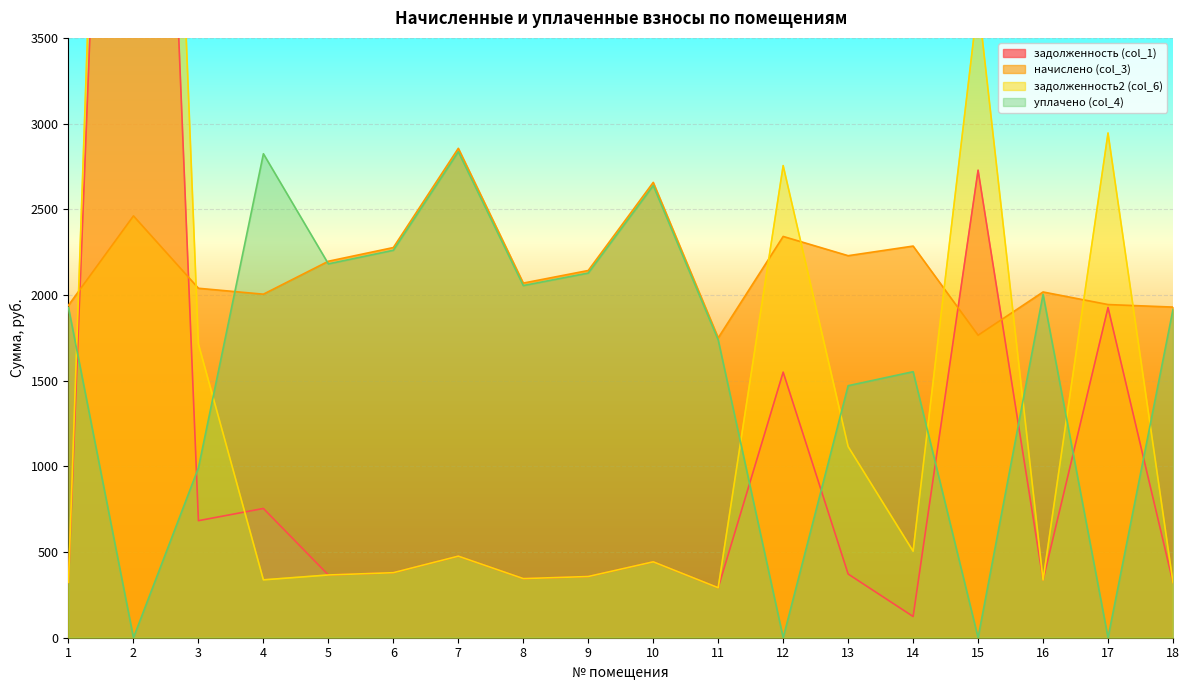

Where do задолженность (col_1) and задолженность2 (col_6) first cross each other?

3 and 4